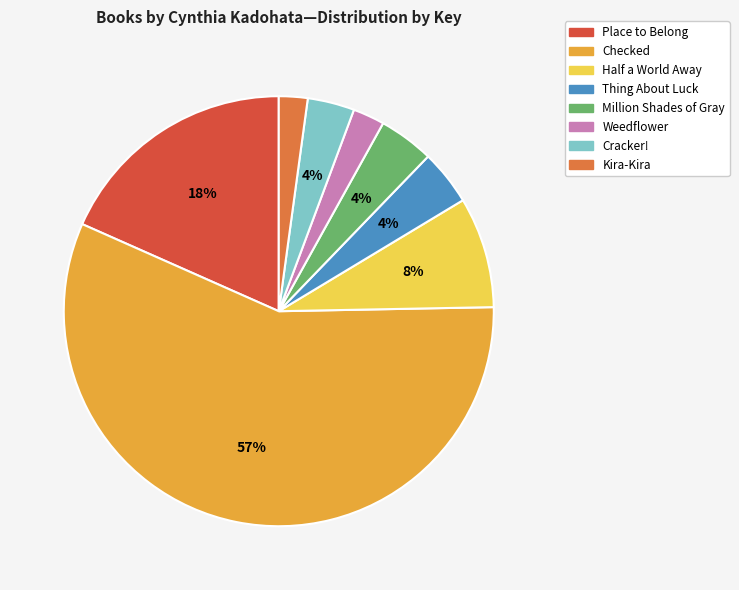

To the nearest percent, what percentage of the pie is Place to Belong?

18%